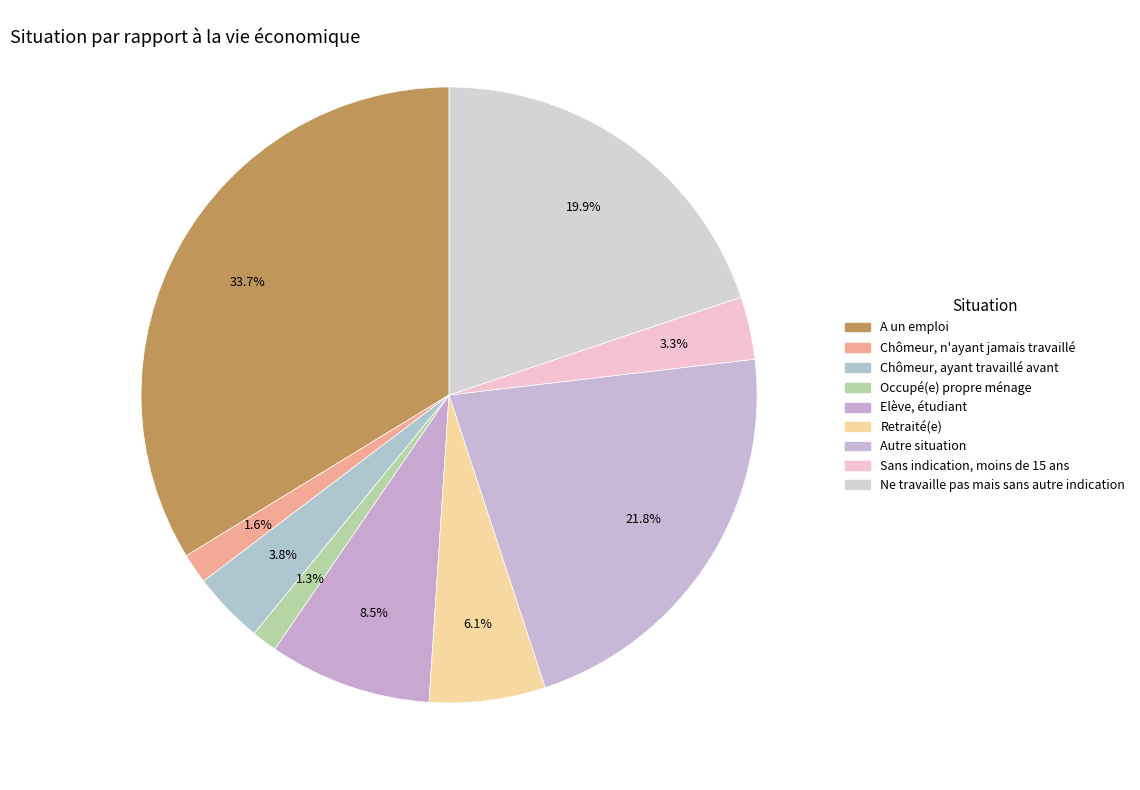

What is the smallest slice in the pie chart?

Occupé(e) propre ménage